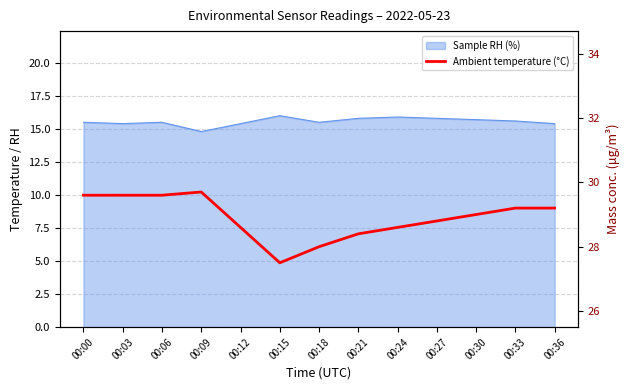

Reading left to right, what are all the values shown in this chart?

29.6	29.6	29.6	29.7	28.6	27.5	28.0	28.4	28.6	28.8	29.0	29.2	29.2